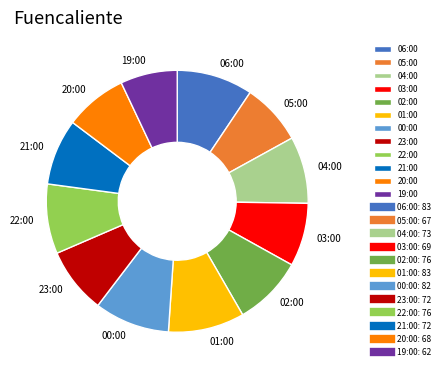

The 21:00 slice represents 8% of the pie. True or false?

True